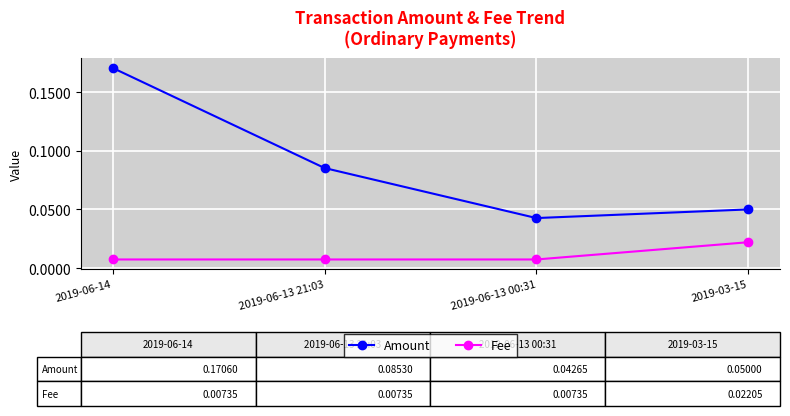

True or false: Amount and Fee intersect in this chart.

False